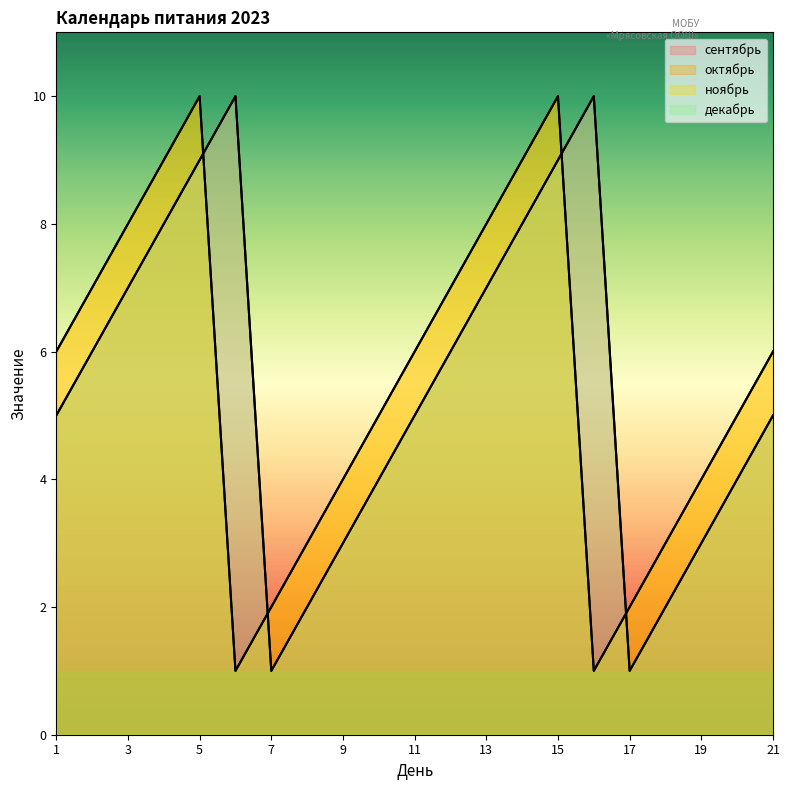

What is the minimum value for октябрь?

1